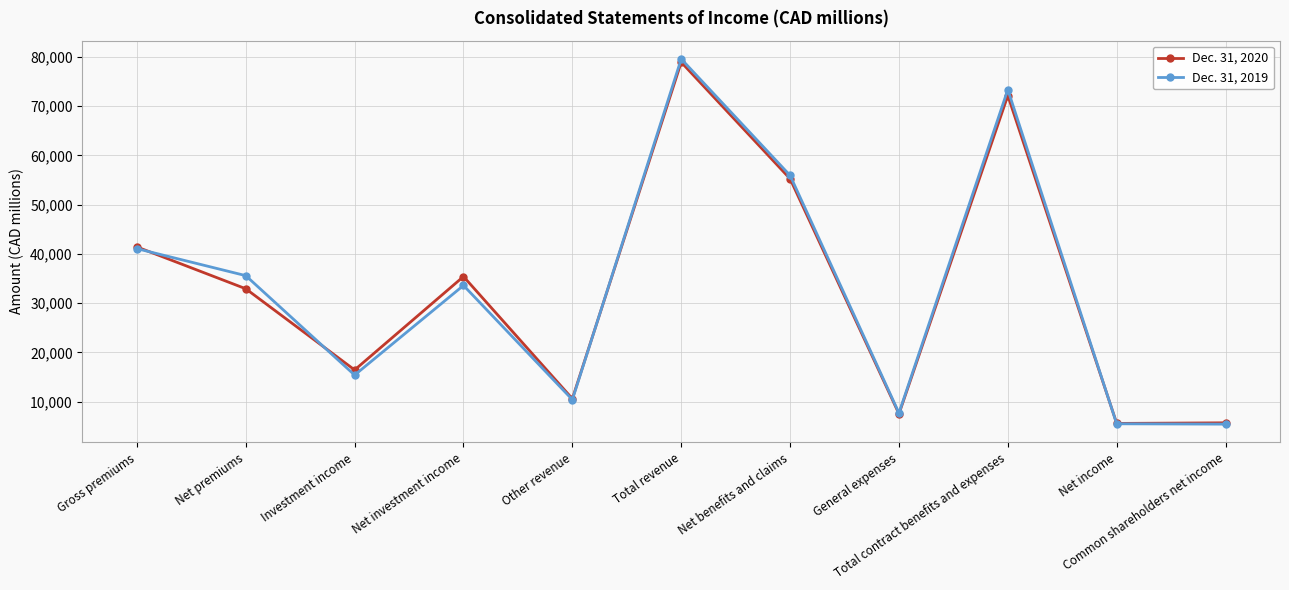

What is the value of the Dec. 31, 2020 point at the 10th from the left?

5576